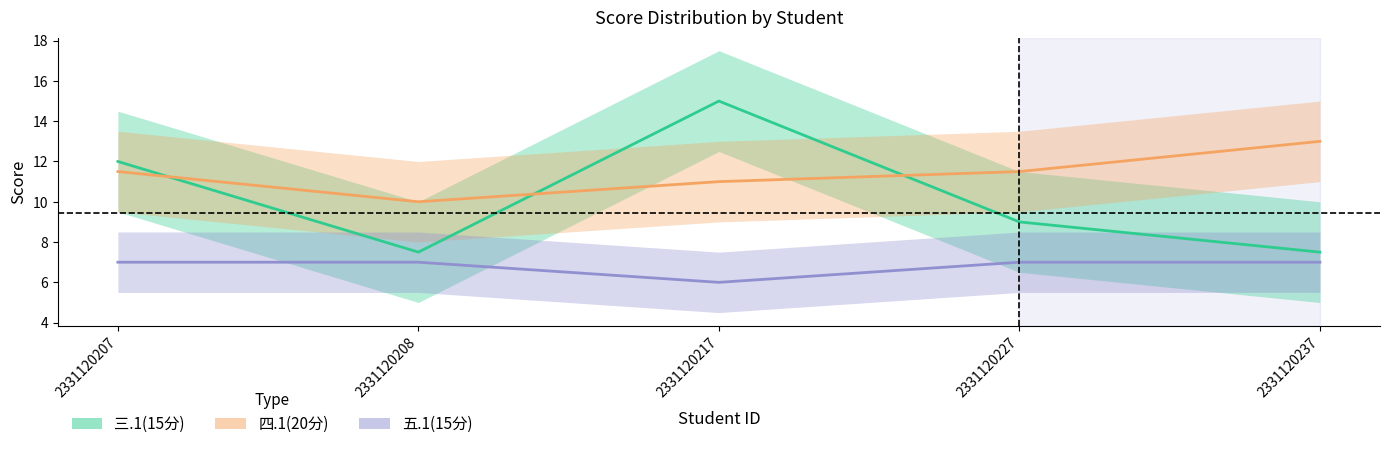

What is the total value across all series at 2331120237?

27.5